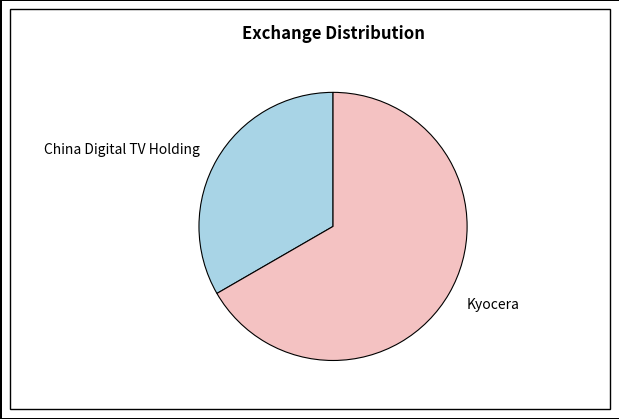

Is it true that Kyocera is 67% of the pie?

True